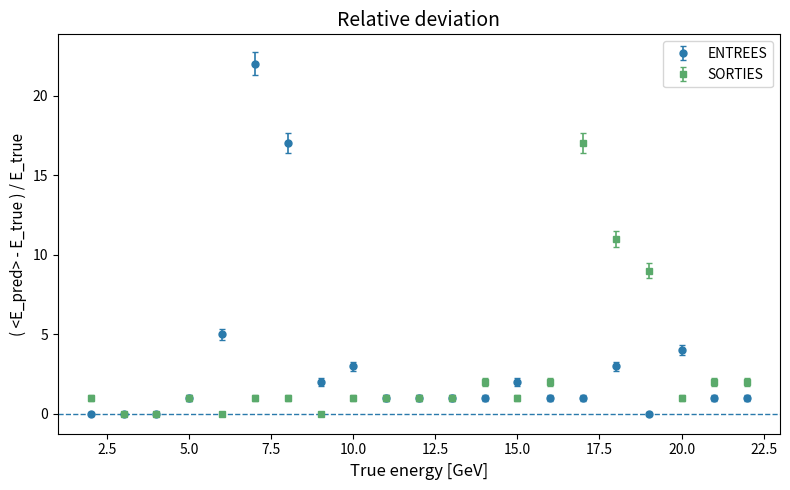

List the series in order of their peak value, lowest first.

SORTIES, ENTREES